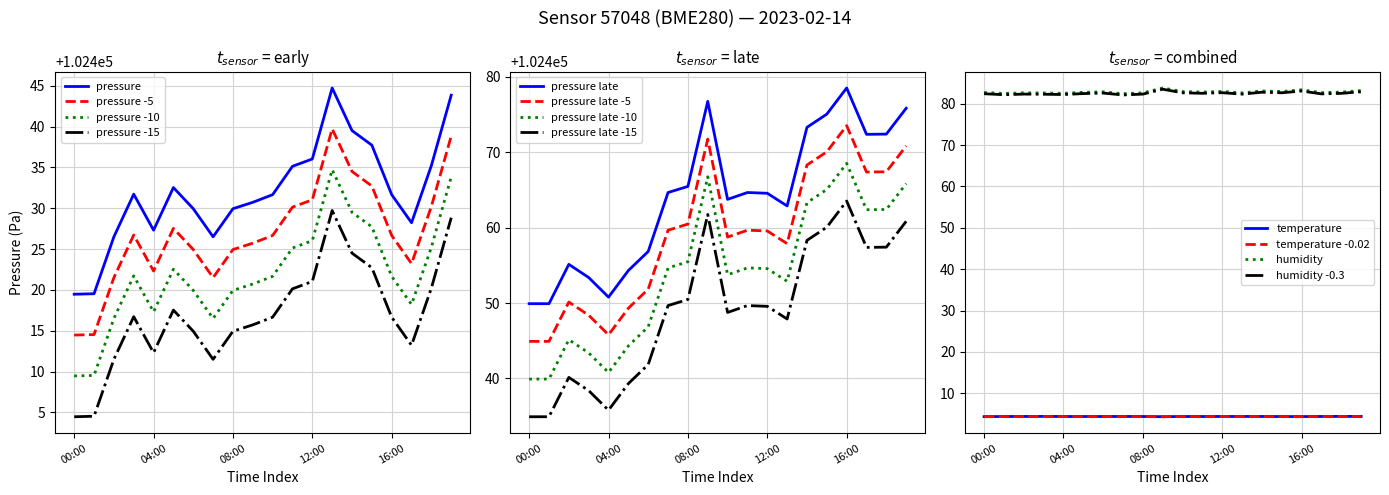

At which category does pressure_late reach its first local valley?

04:00